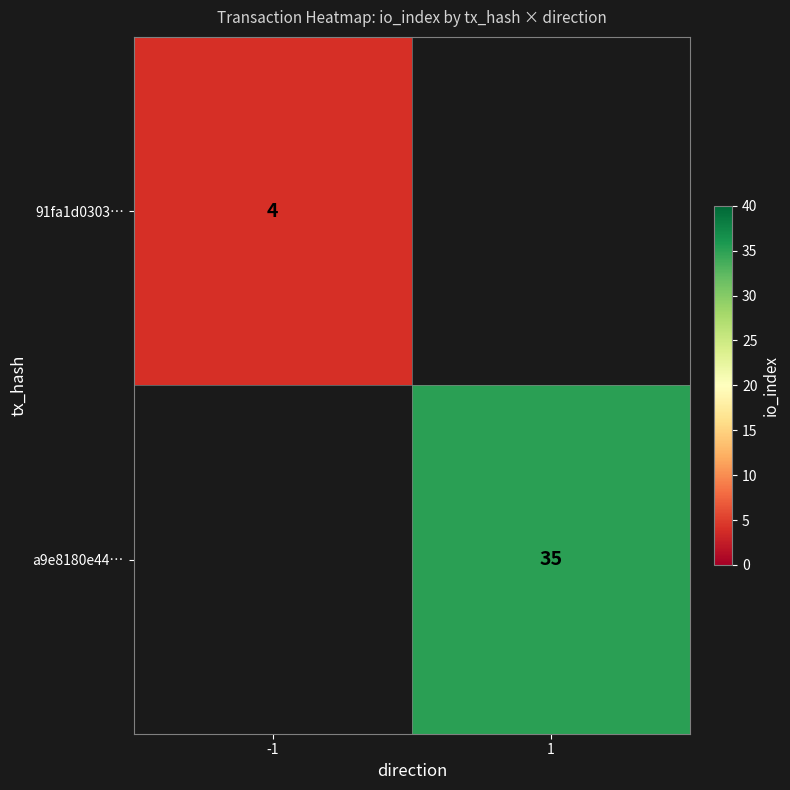

The a9e8180e44… series shows 7.6 at 1. True or false?

False